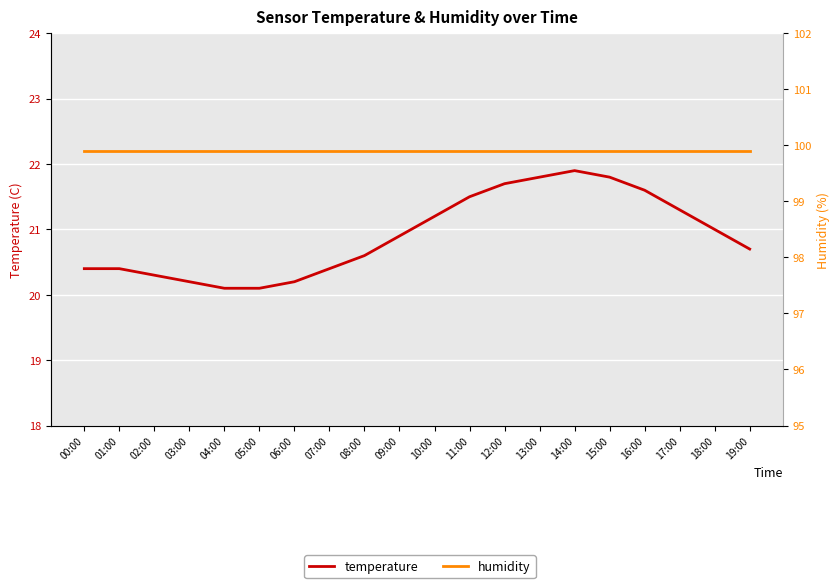

What is the sum of all temperature values?

418.1